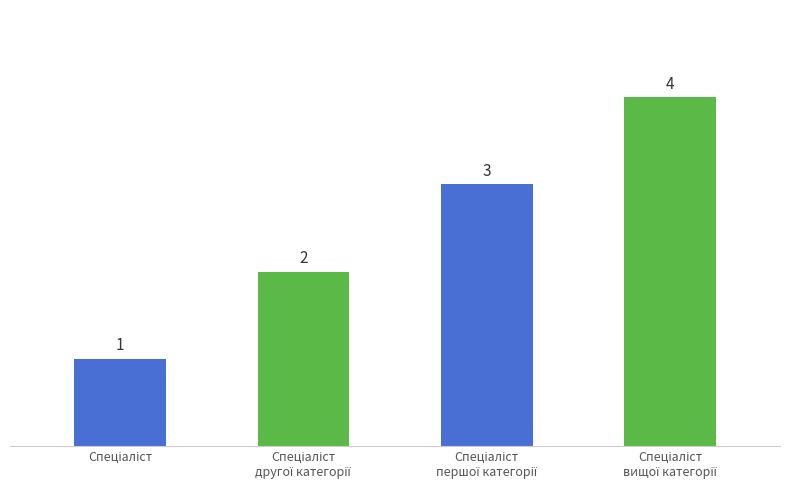

What is the greatest value displayed?

4